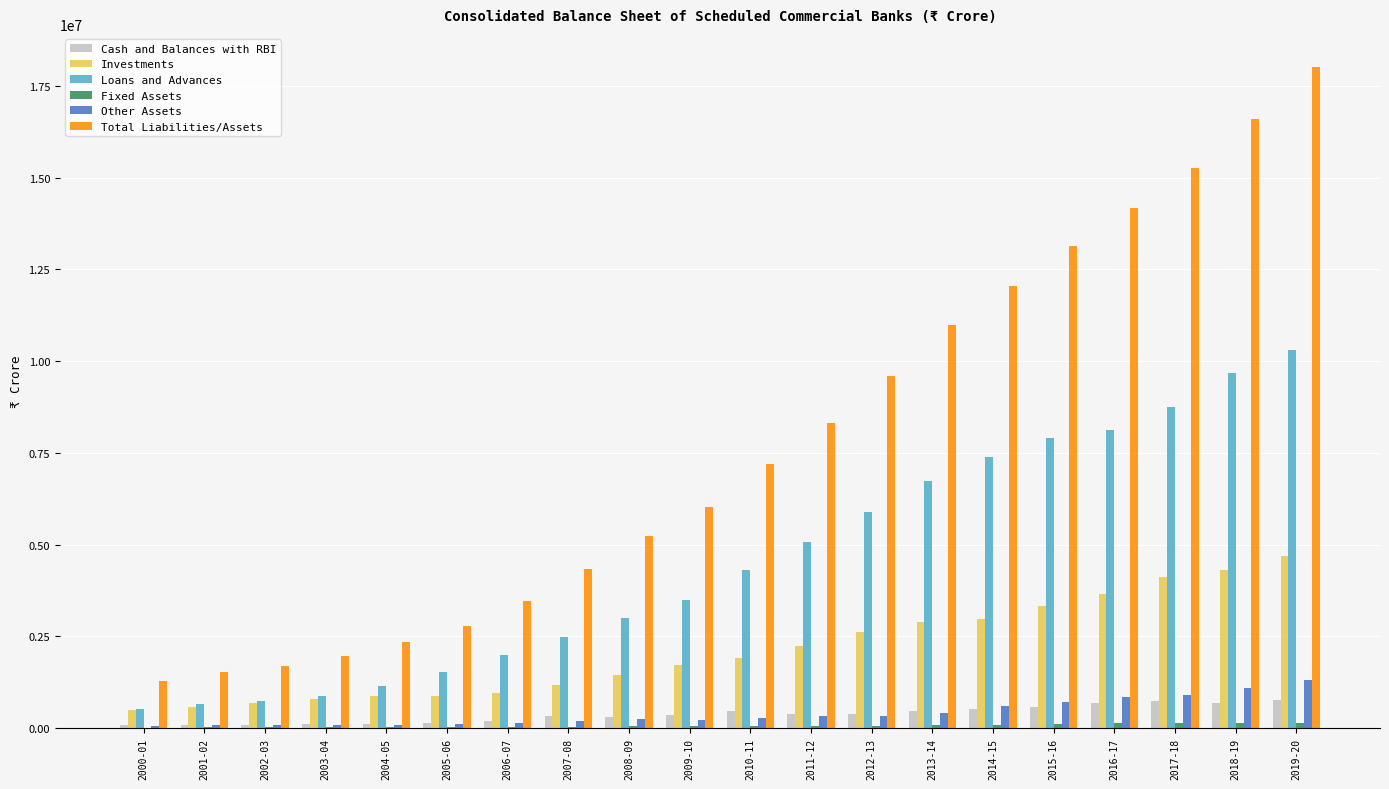

Which series has the largest total across all categories?

Total Liabilities/Assets